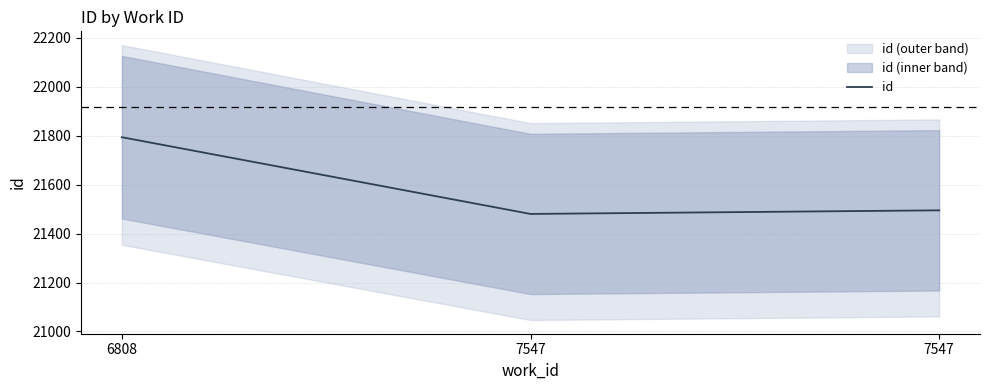

What is the maximum value shown in the chart?

21793.1